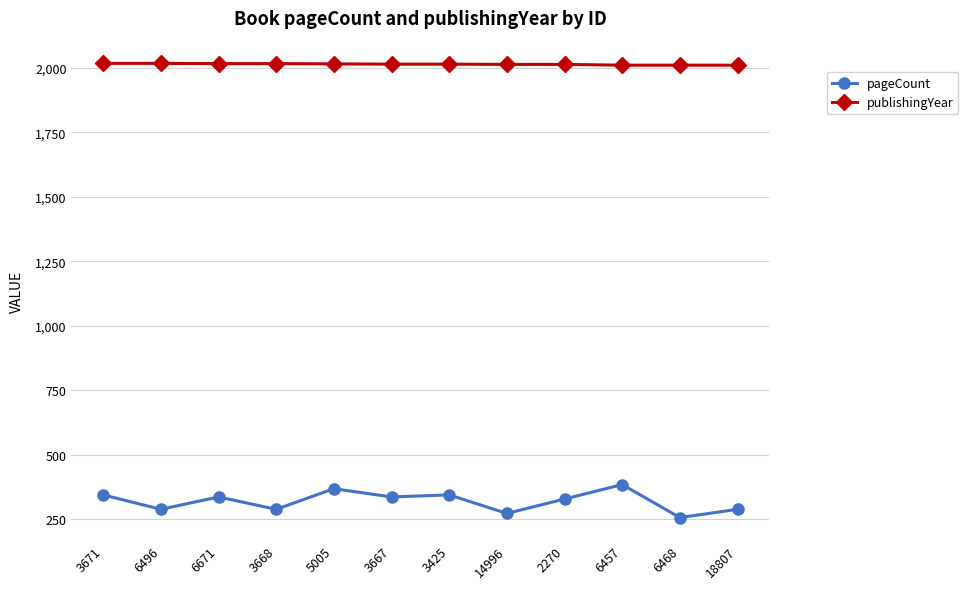

At 3425, list the series in order from smallest to largest.

pageCount, publishingYear